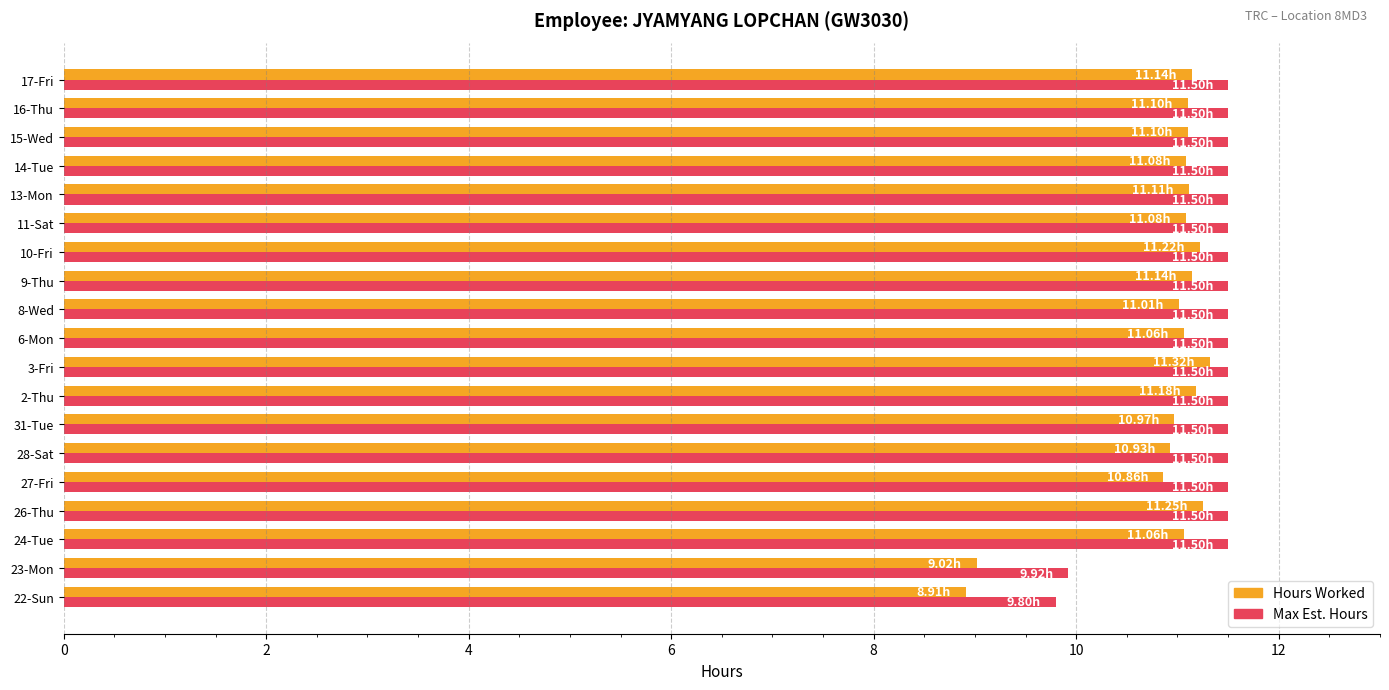

What is the sum of all Max Est. Hours values?

215.2